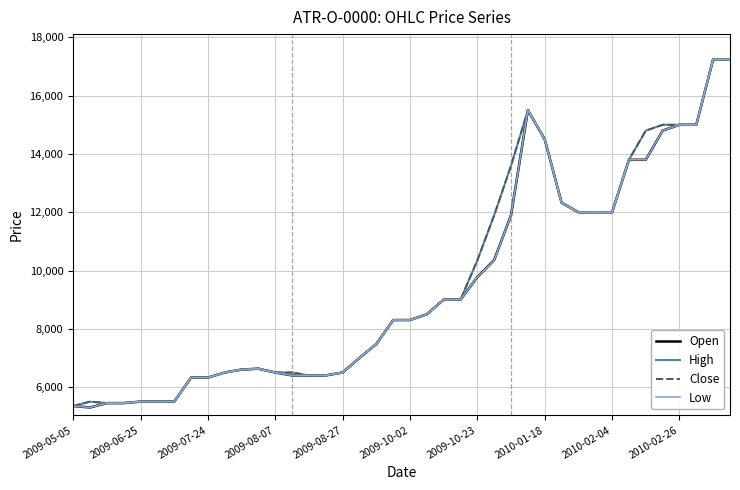

What is the maximum value for Low?

17250